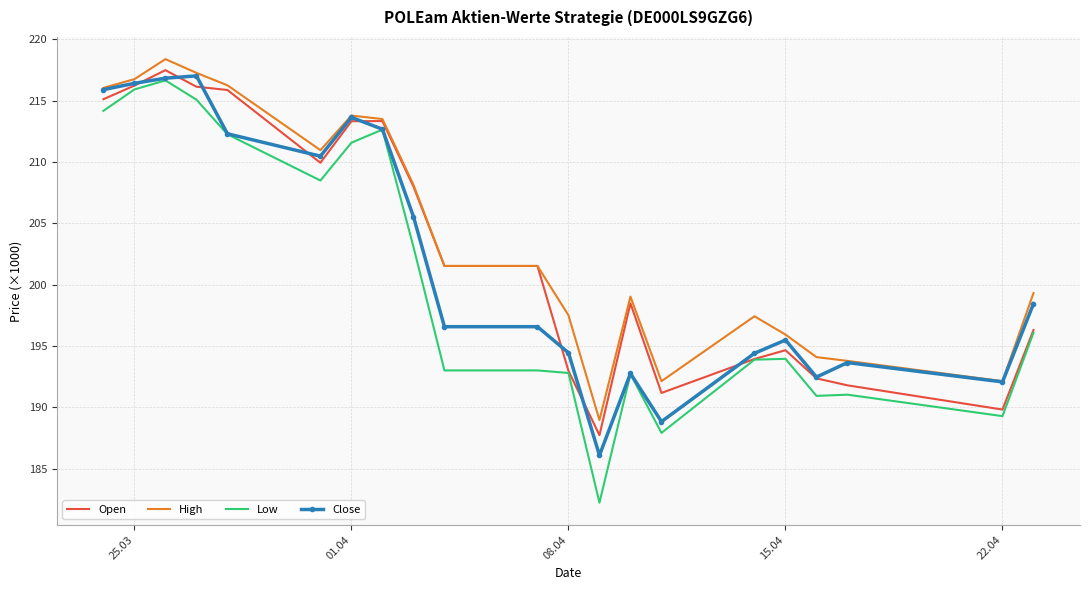

Which series has the widest spread of values?

Low